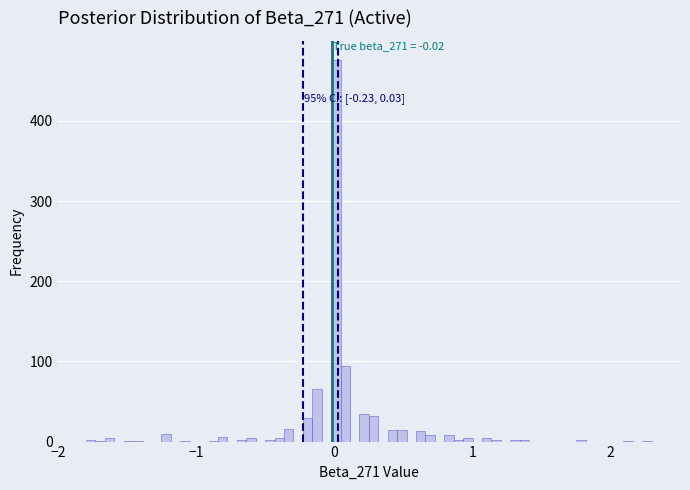

Around what value on the x-axis is the tallest bar? Give the approximate position of its centre, as read against the axis.

0.0